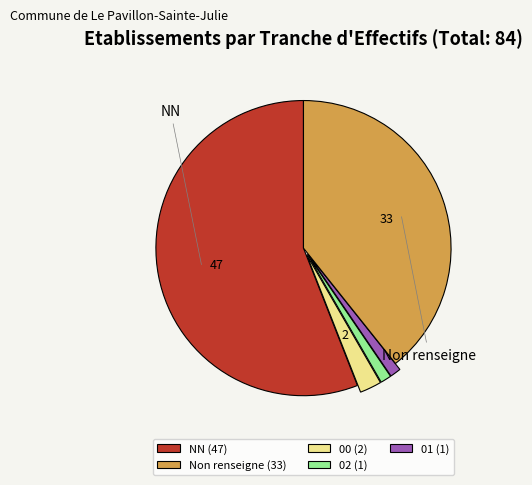

Is there any slice that represents more than half of the pie?

Yes